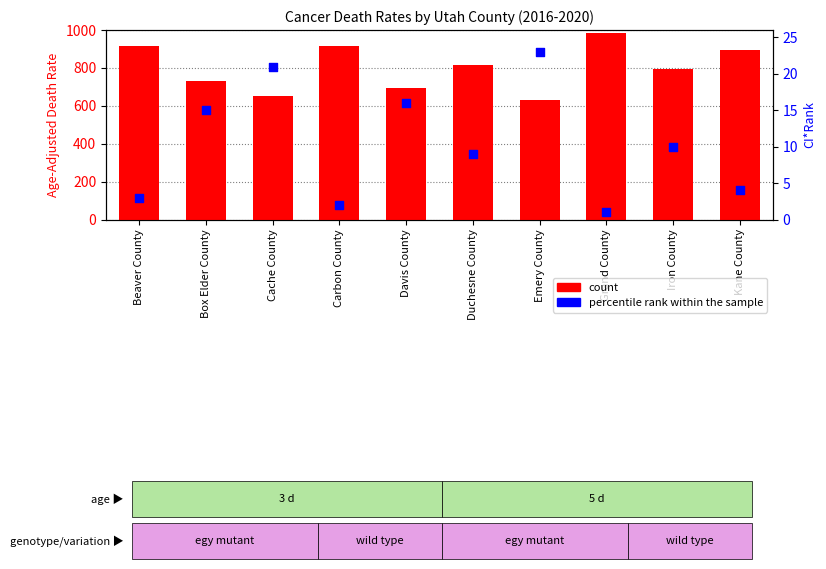

Which series has the largest total across all categories?

count